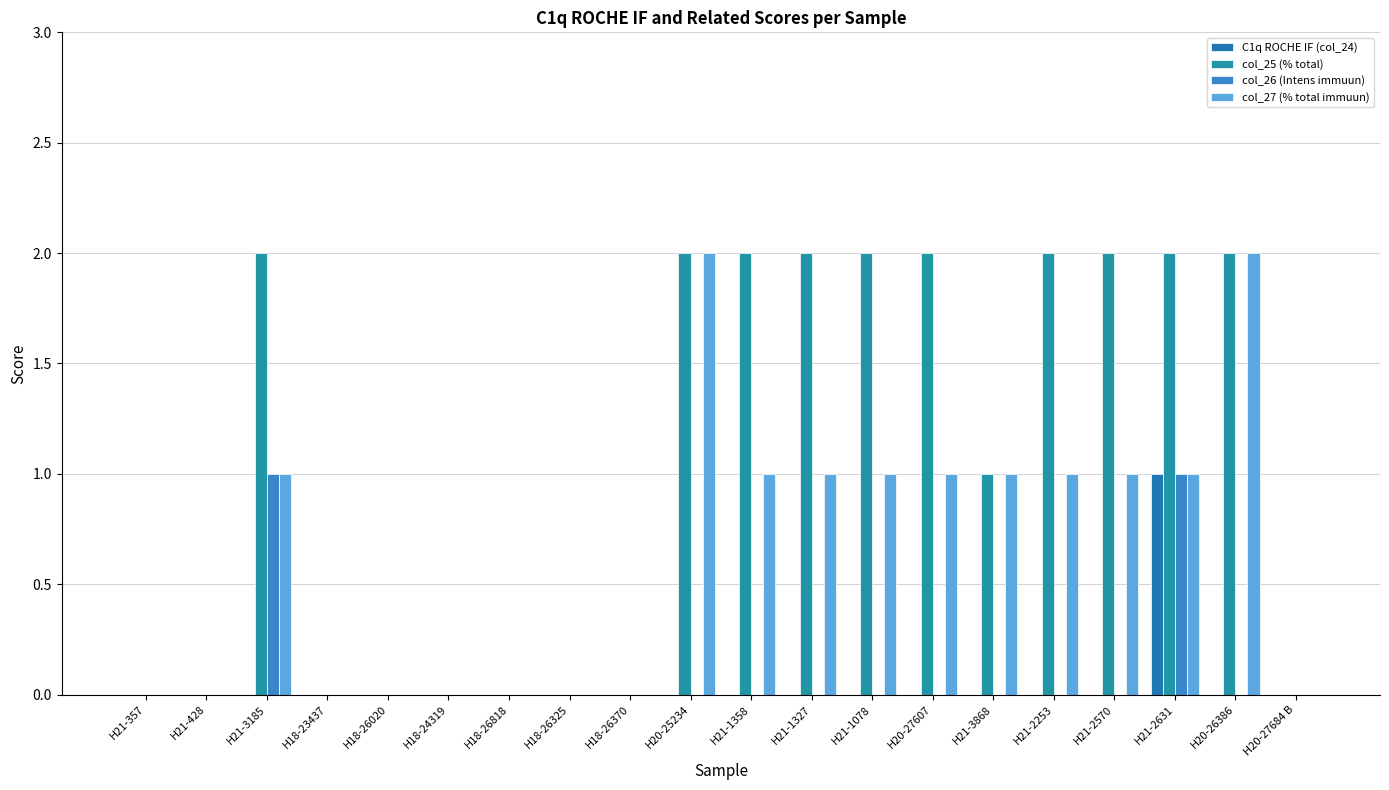

How many groups of bars are there?

20